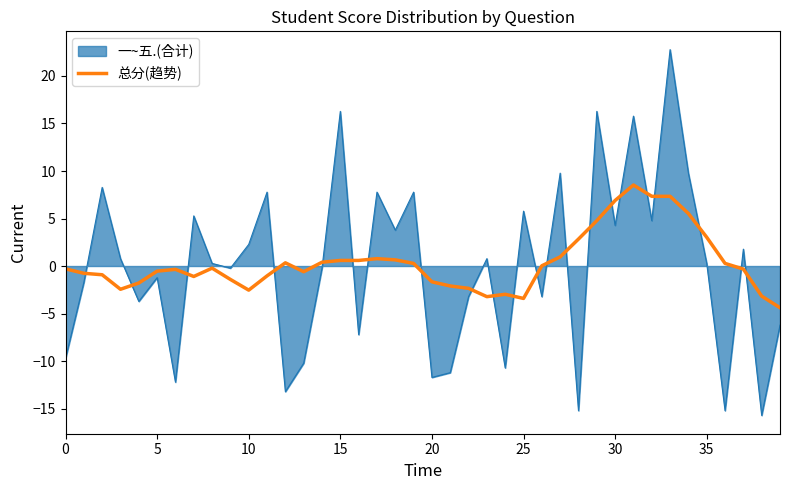

Rank the series by their maximum value, from lowest to highest.

总分(趋势), 一~五.(合计)